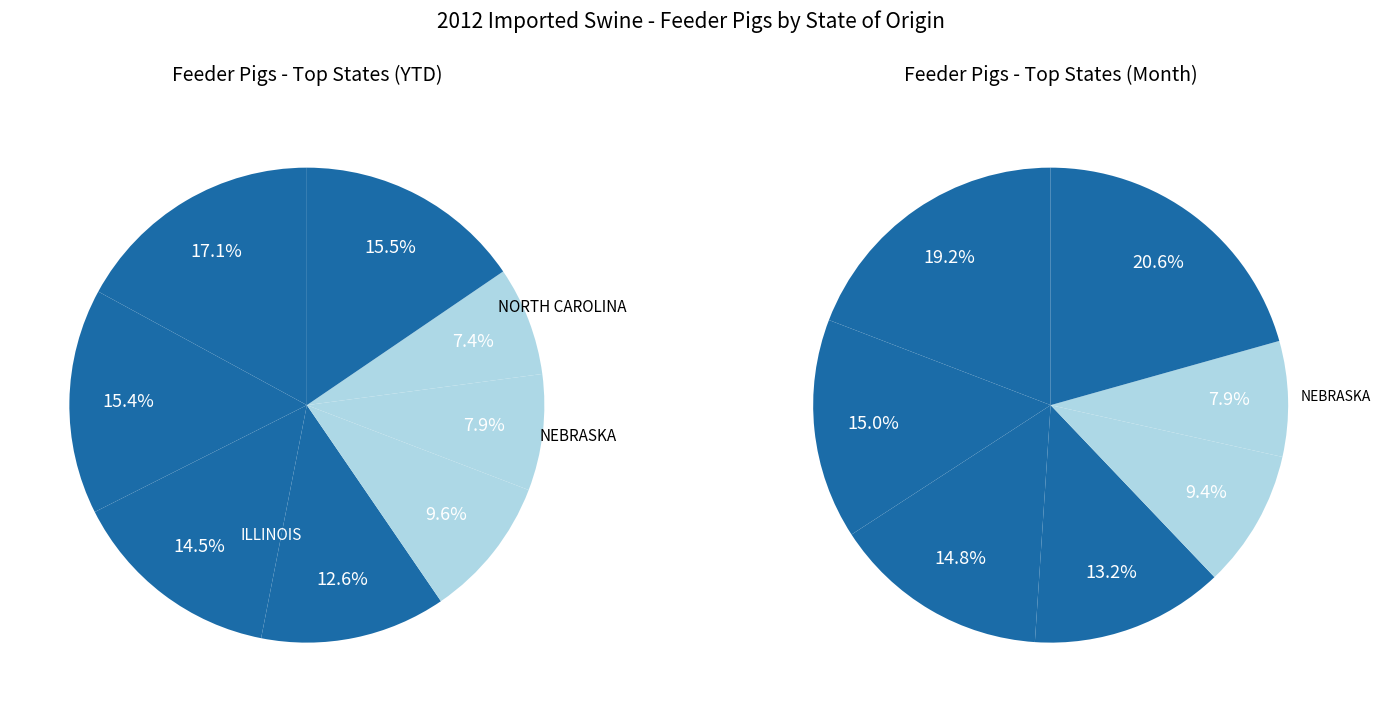

Is it true that COLORADO is 7% of the pie?

True